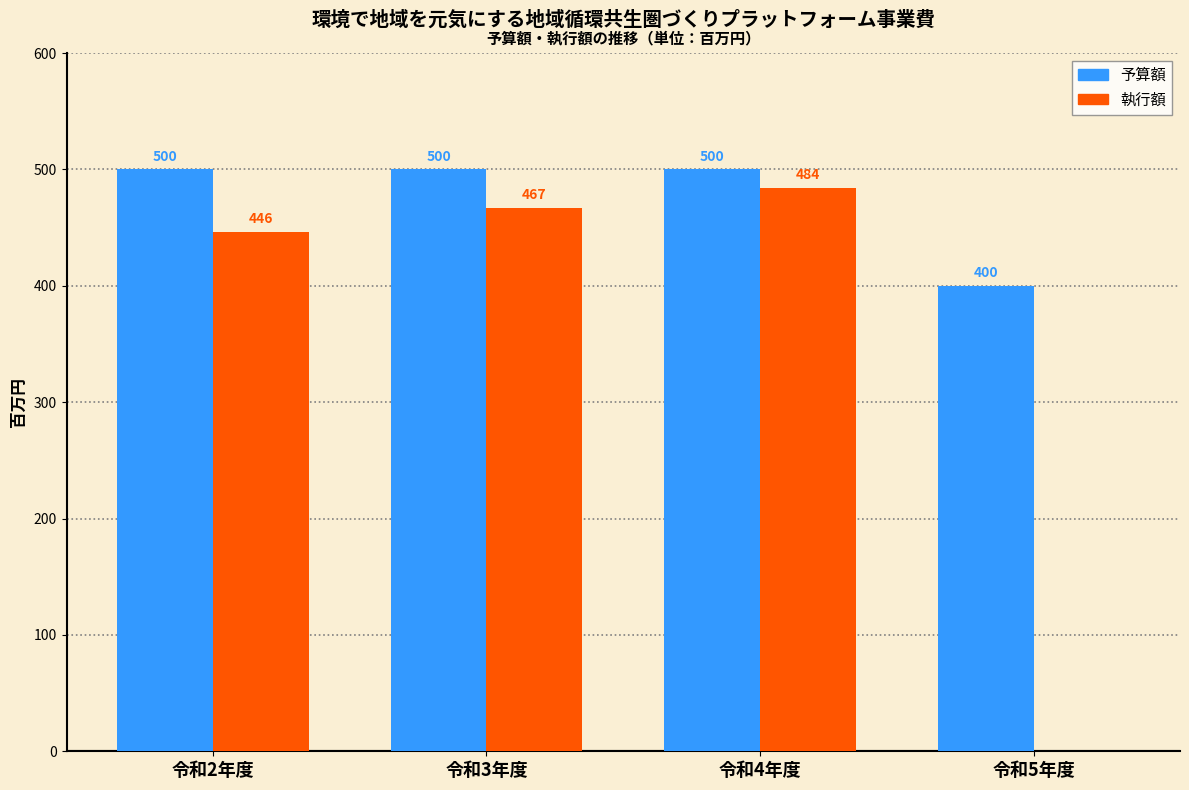

Reading left to right, list all the values displayed in this chart.

予算額: 令和2年度=500	令和3年度=500	令和4年度=500	令和5年度=400
執行額: 令和2年度=446	令和3年度=467	令和4年度=484	令和5年度=0